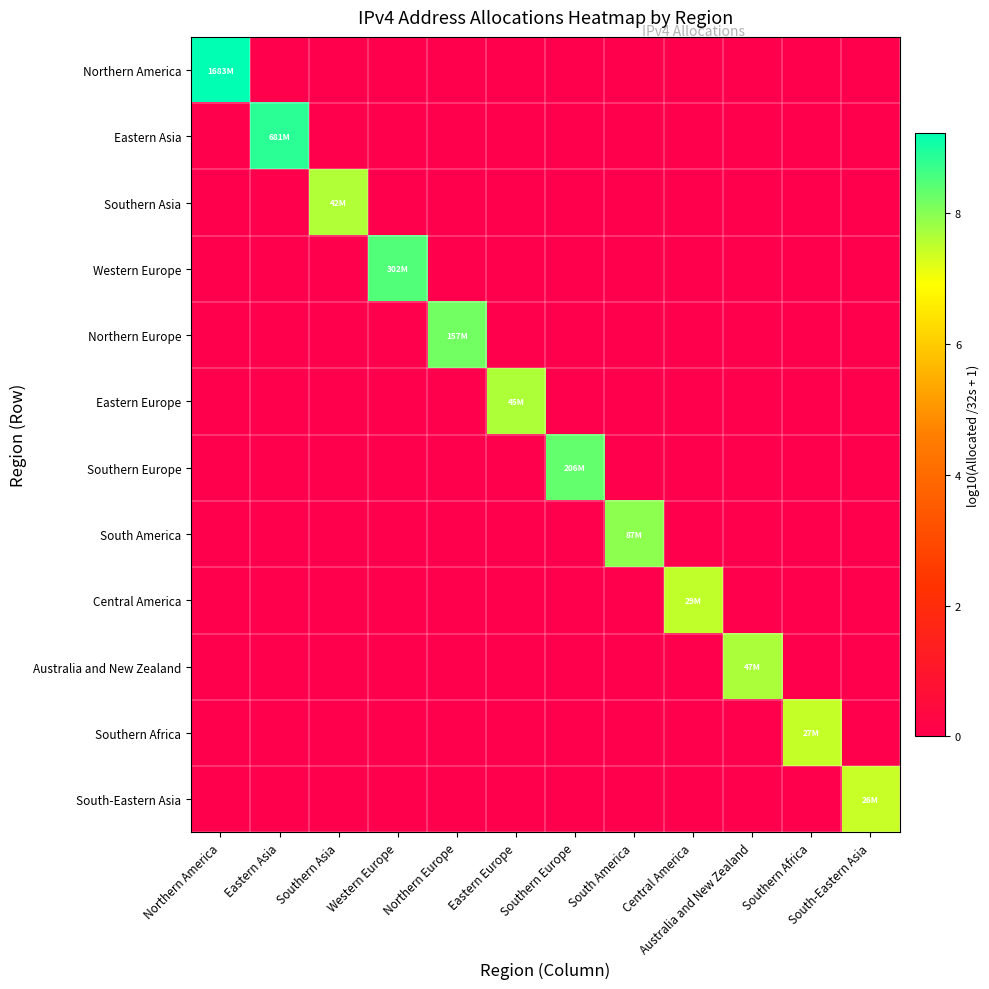

Which series has the largest range (max minus min)?

Northern America